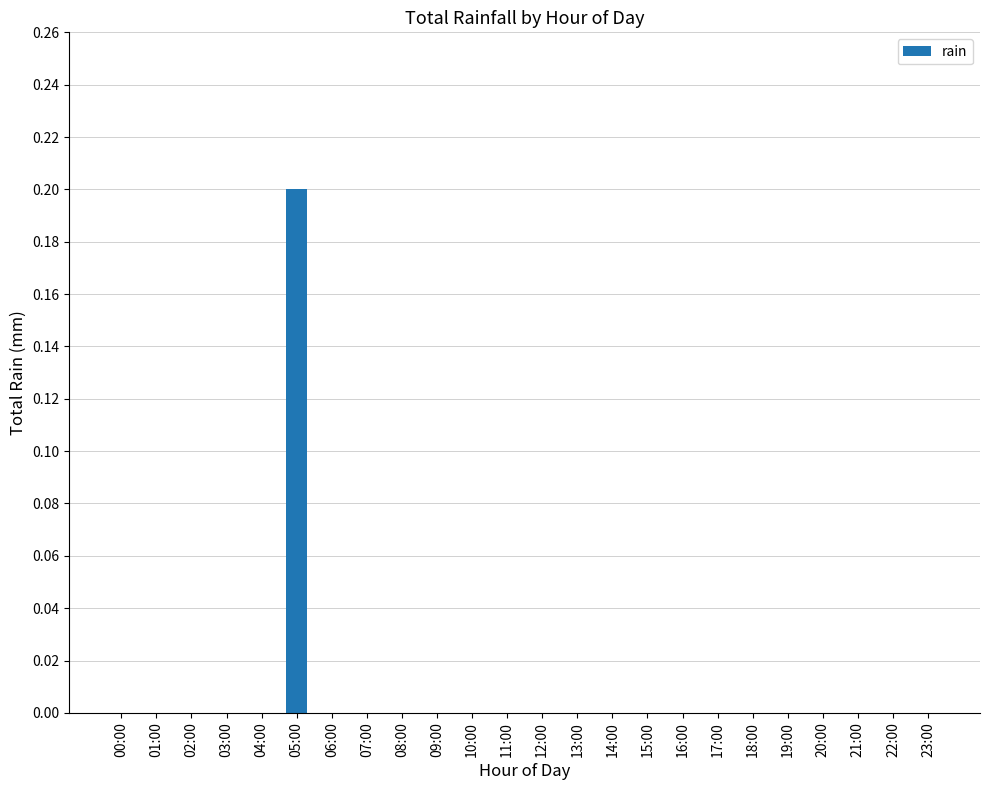

How many series are shown in this chart?

1